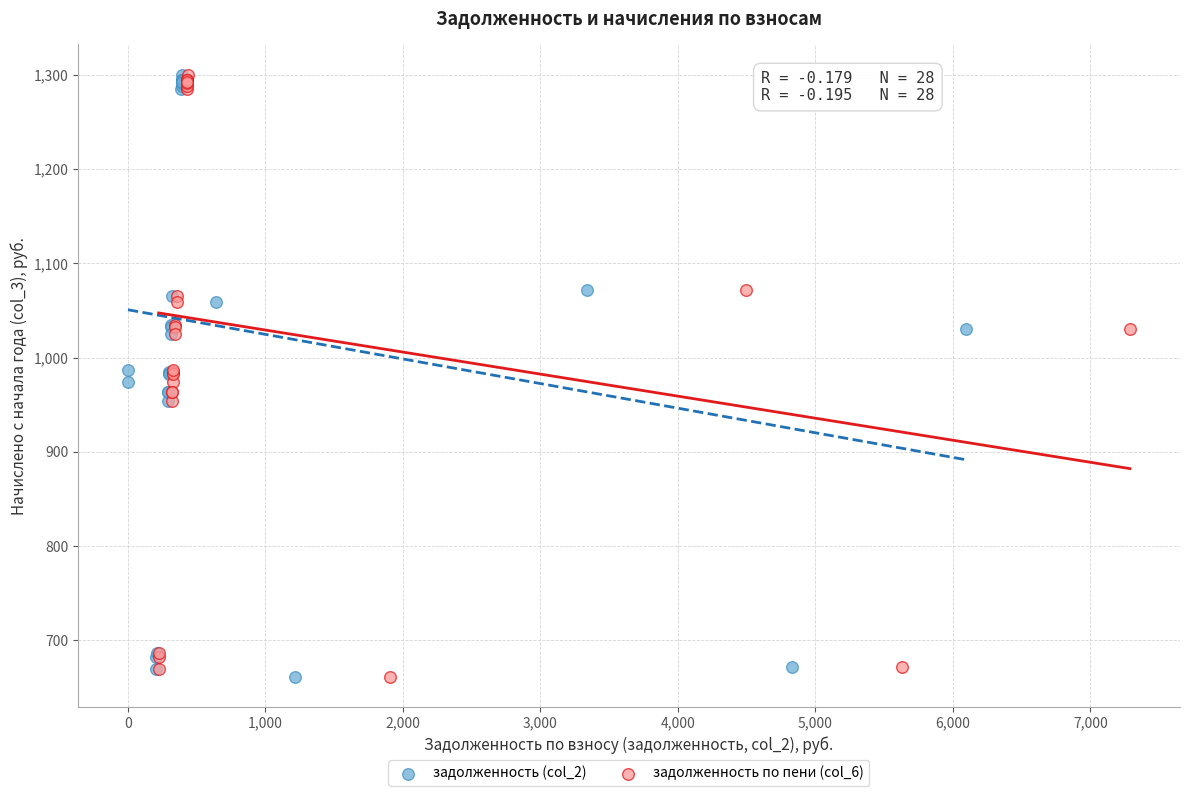

What are all the series names shown in the legend?

задолженность (col_2), задолженность по пени (col_6)